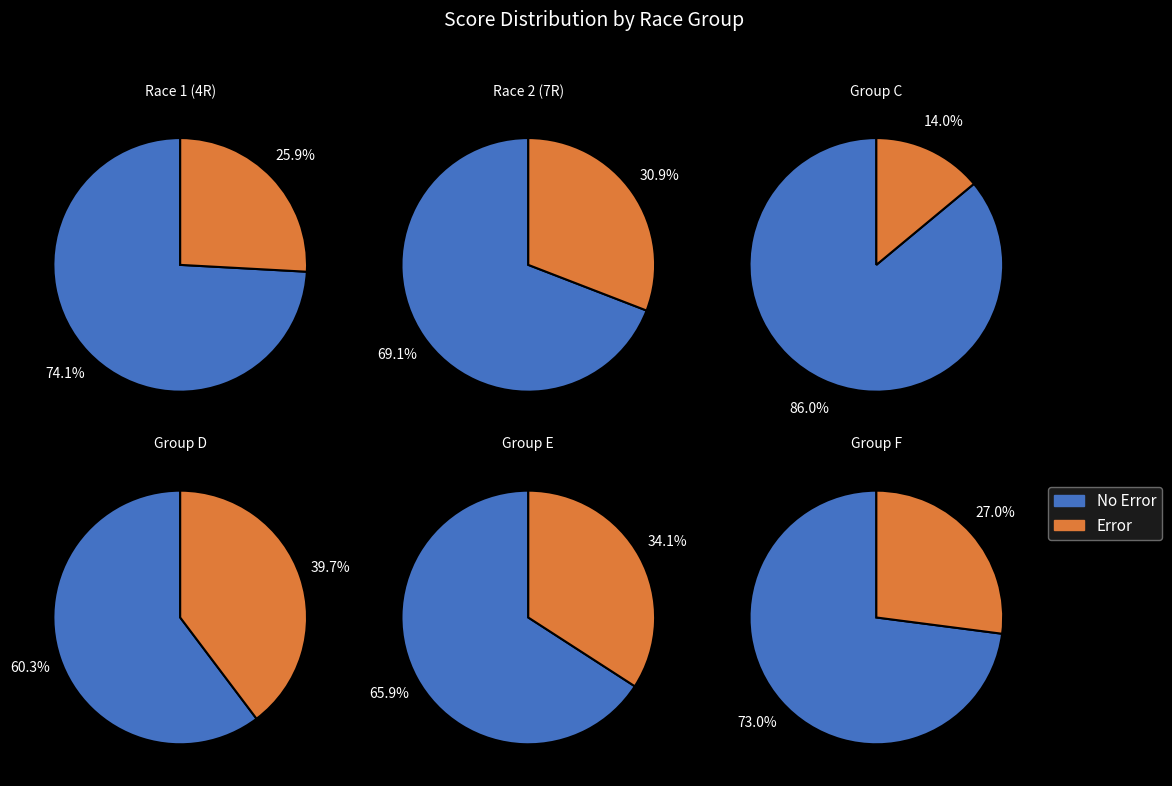

Is 8 the majority of the pie?

No